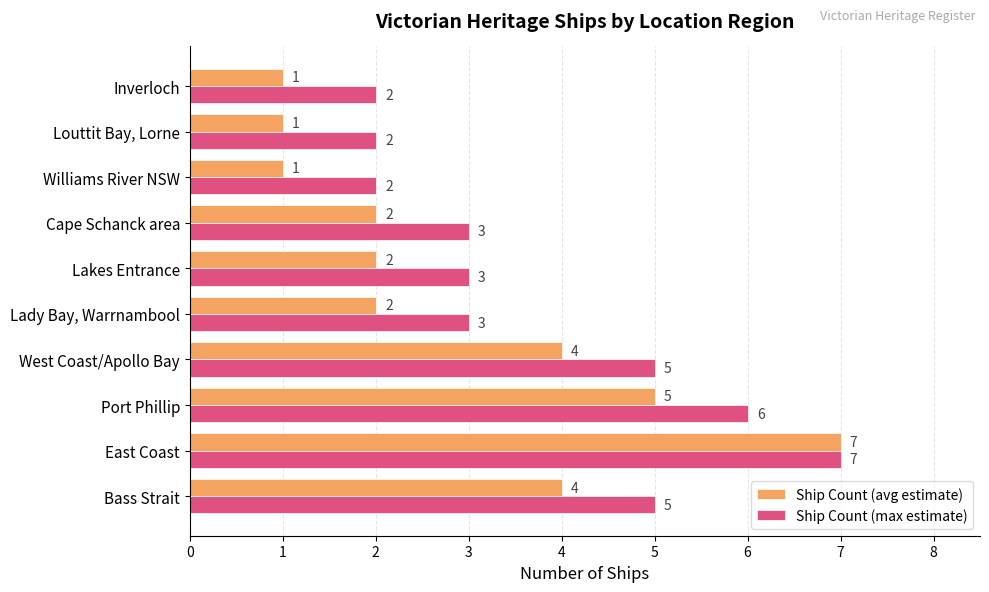

What is the average value of the Ship Count (max estimate) series?

4